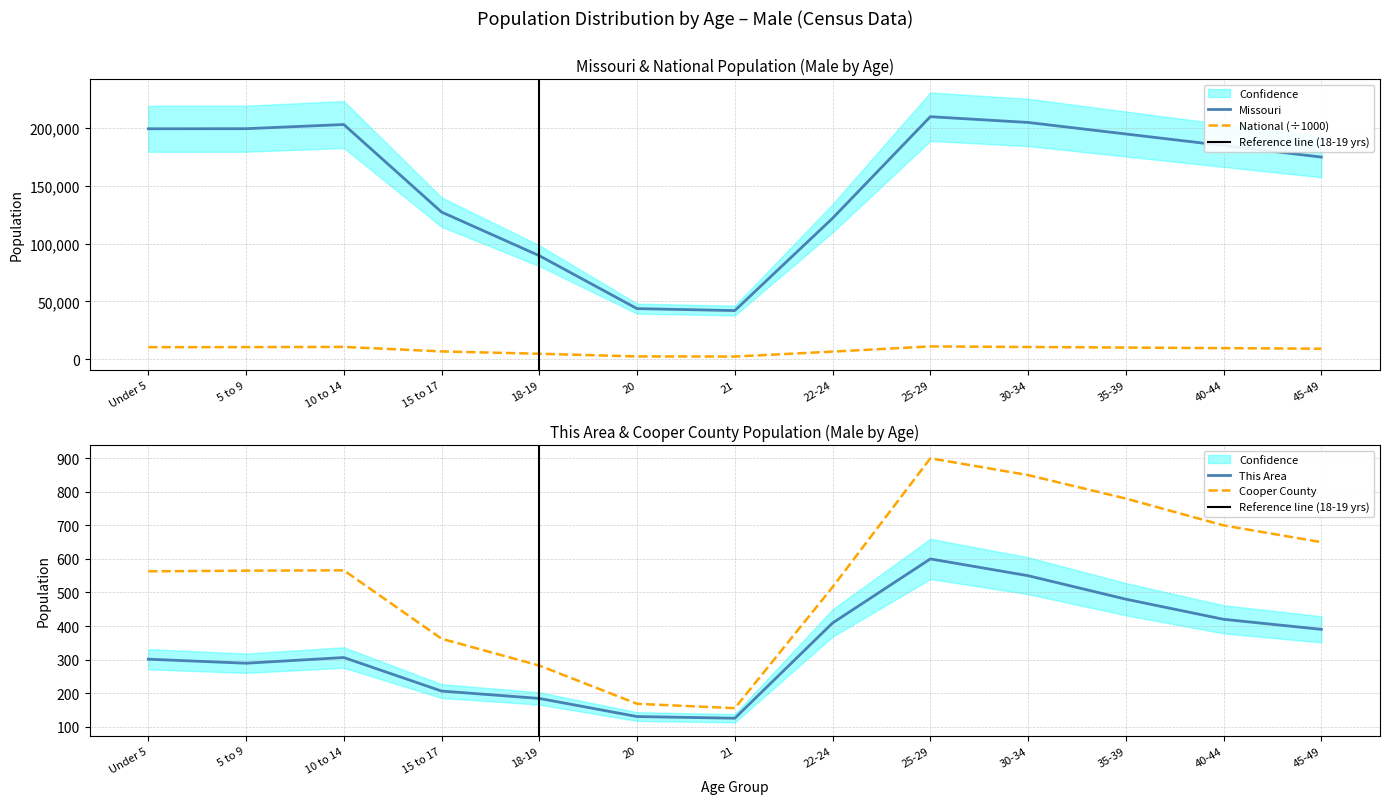

At which label does Cooper County reach its minimum?

21